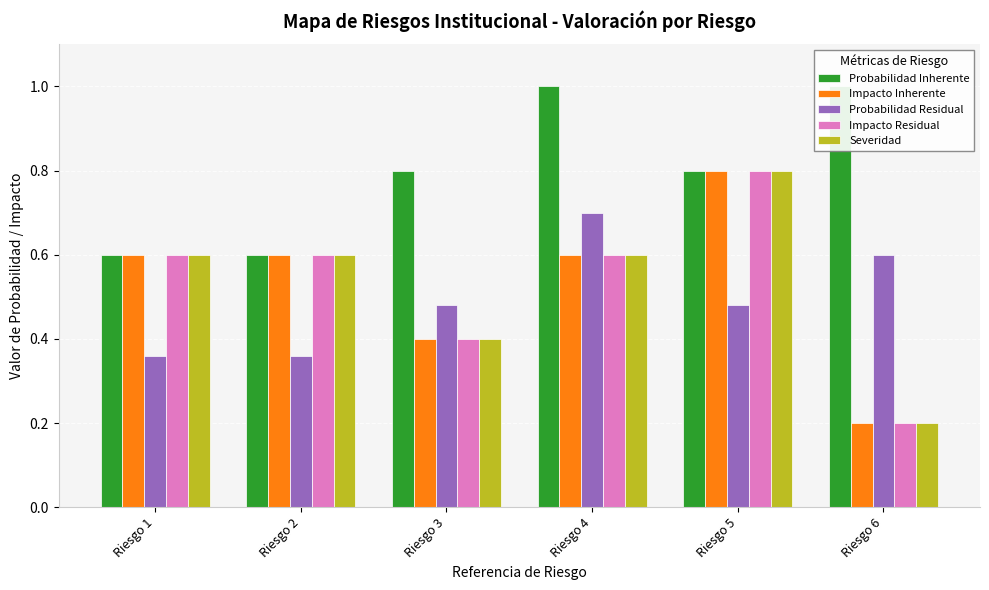

What is the total value across all series at Riesgo 1?

2.8